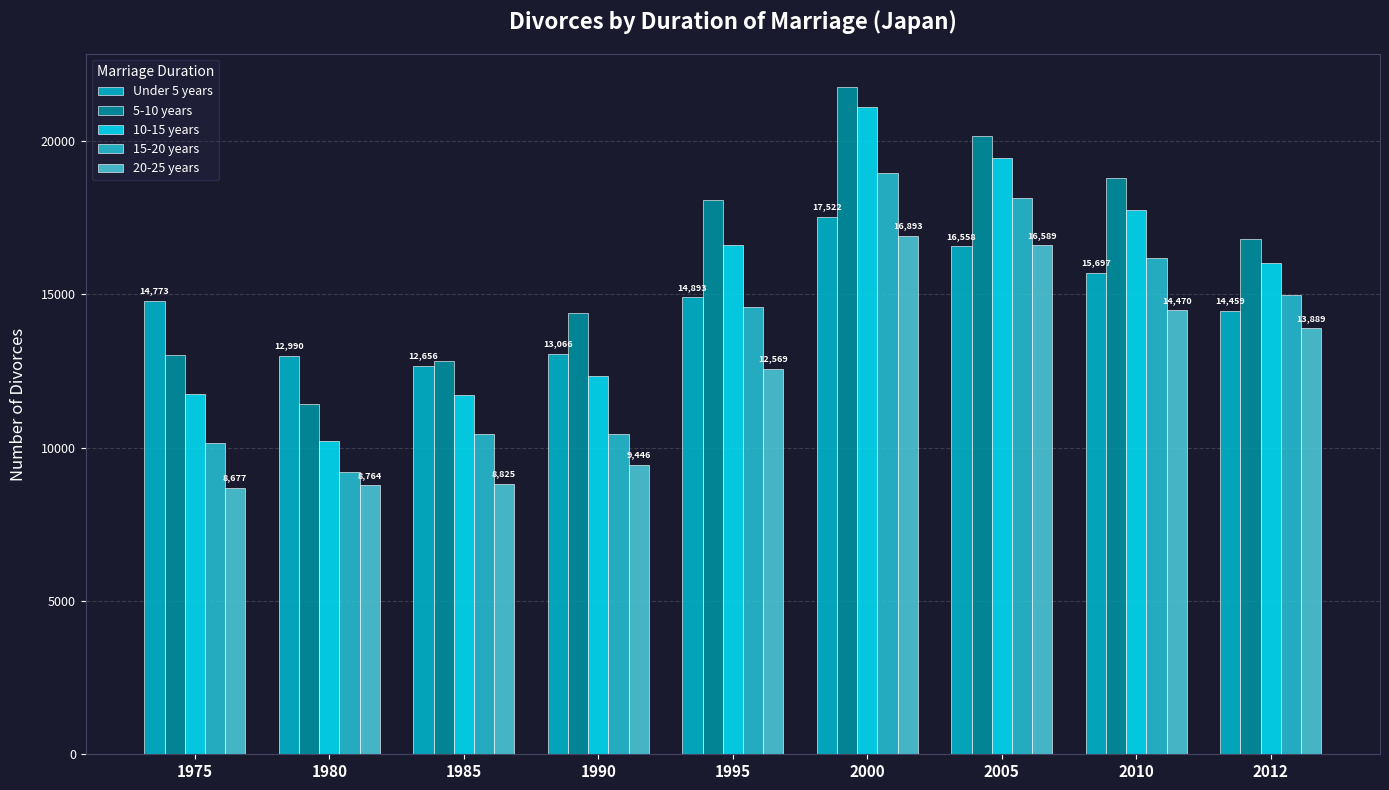

List the series in order of their peak value, lowest first.

20-25 years, Under 5 years, 15-20 years, 10-15 years, 5-10 years